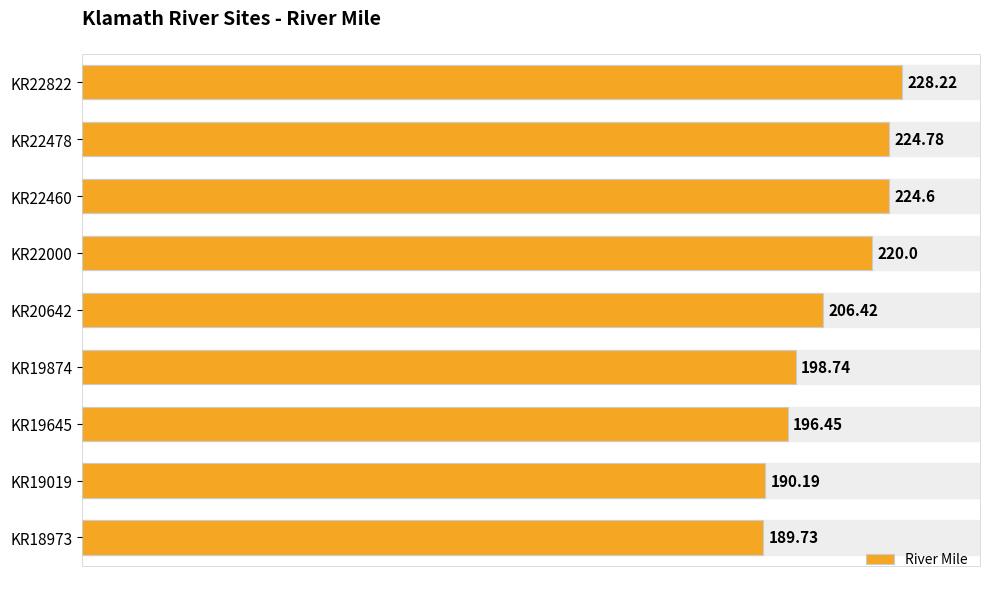

Which category has the lowest value across all series?

KR18973